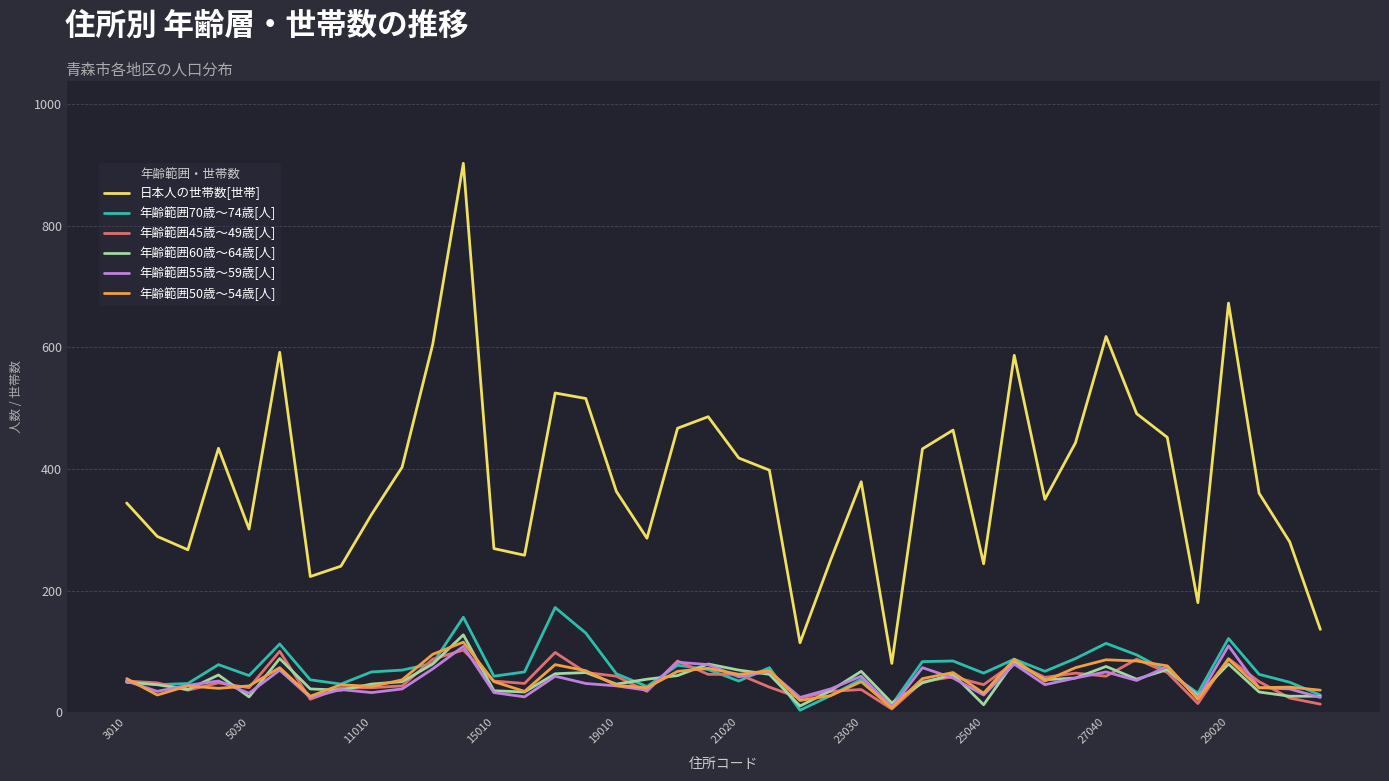

Which series has the largest range (max minus min)?

日本人の世帯数[世帯]